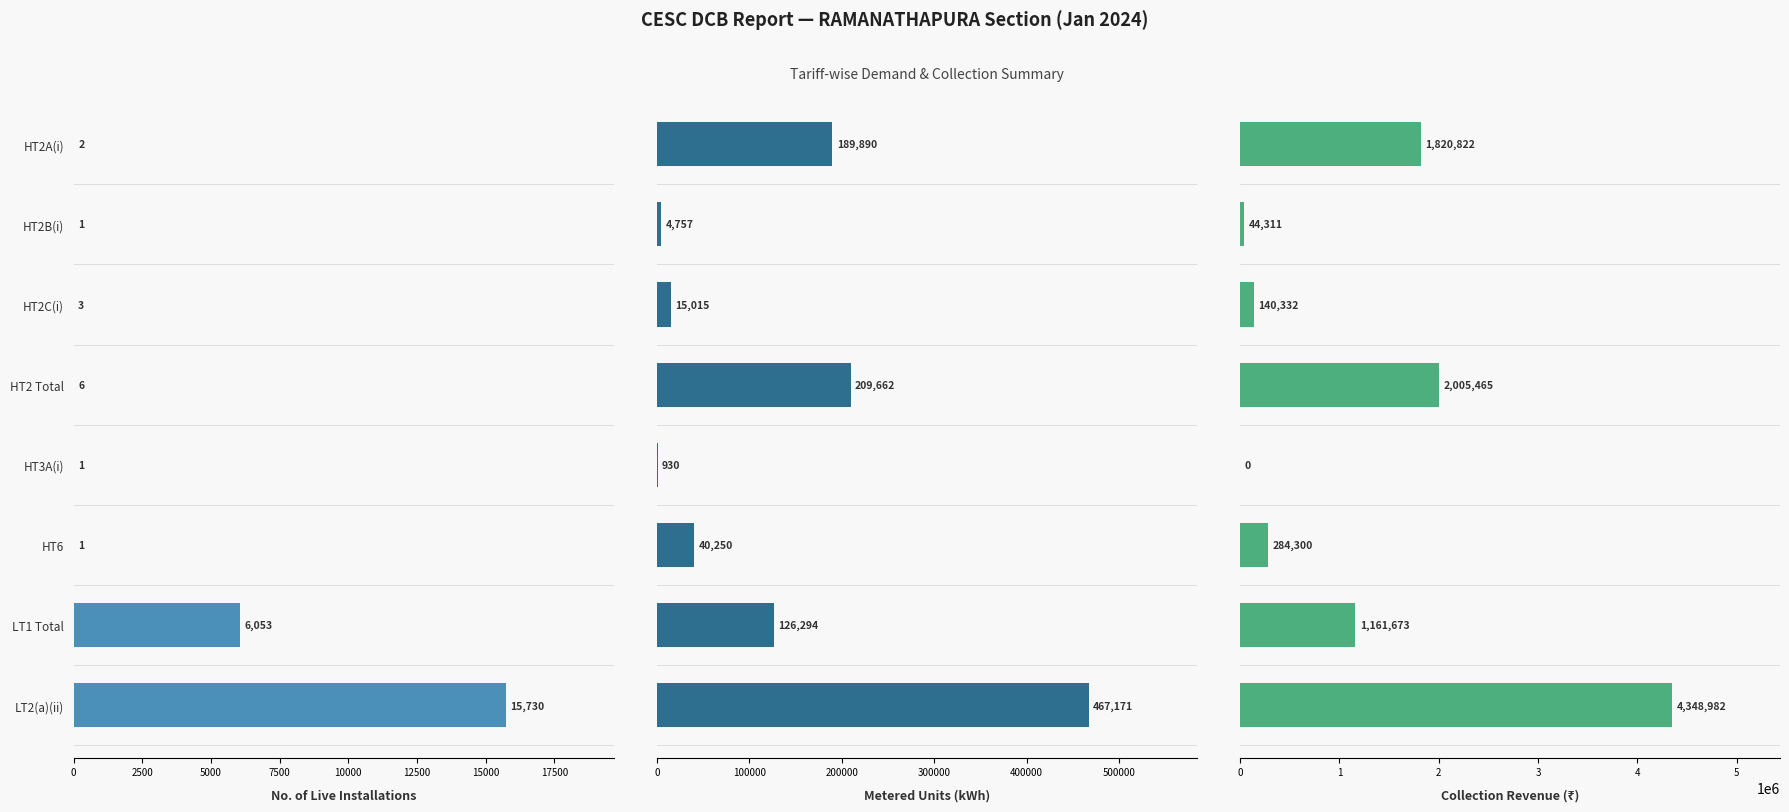

Reading left to right, extract all data points from this chart.

No. of Live Installations: 2.0	1.0	3.0	6.0	1.0	1.0	6053.0	15730.0
Metered Units: 189890.0	4757.0	15015.0	209662.0	930.0	40250.0	126294.0	467171.0
Collection Revenue: 1820821.9	44310.9	140331.7	2005464.5	0.0	284299.8	1161672.9	4348981.8